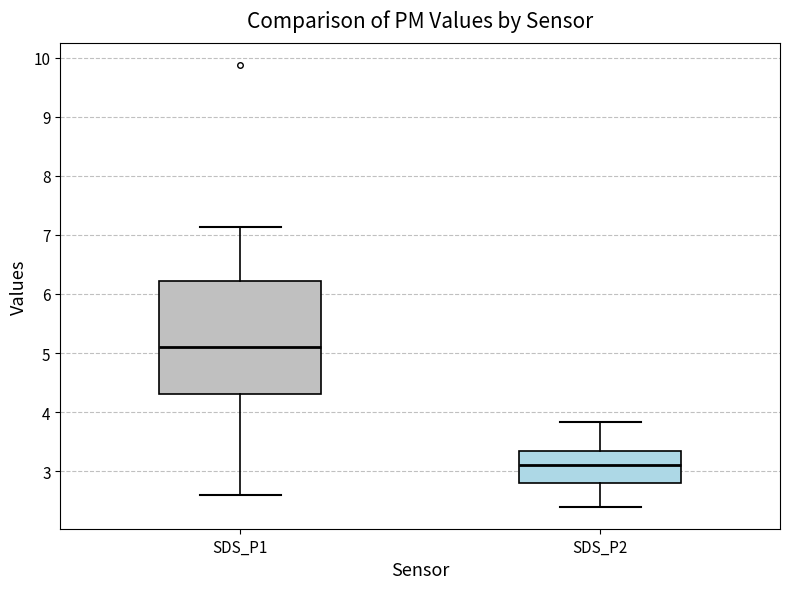

Which box is the tallest, from its lower edge to its upper edge?

SDS_P1